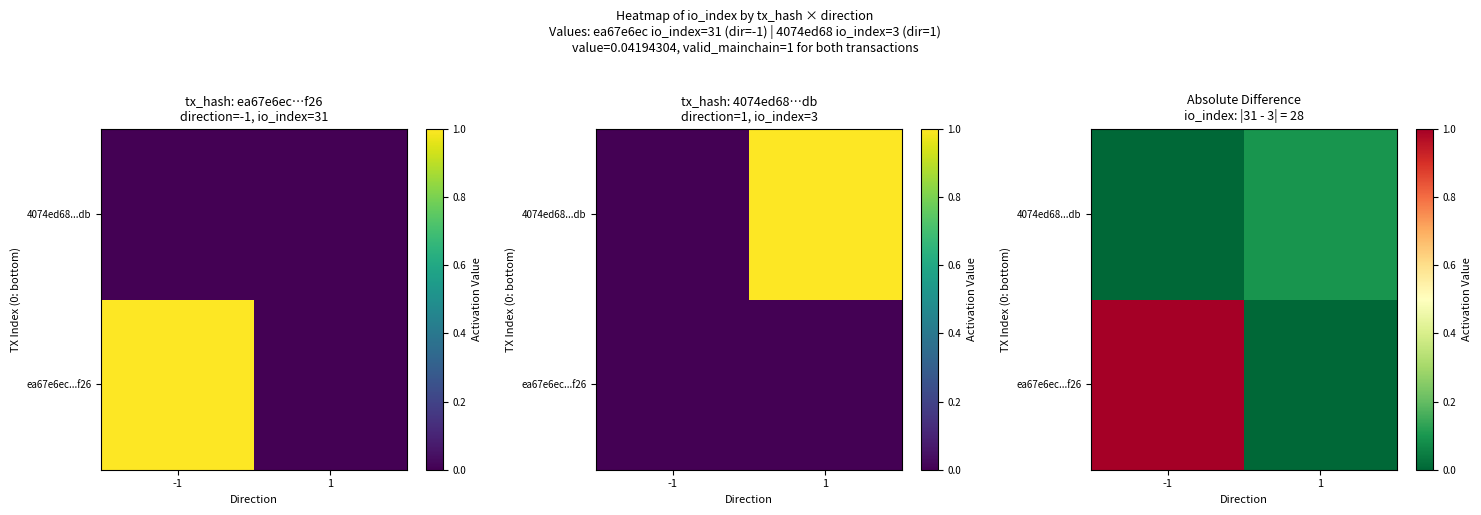

What is the difference between the highest and lowest values at -1?

1.0